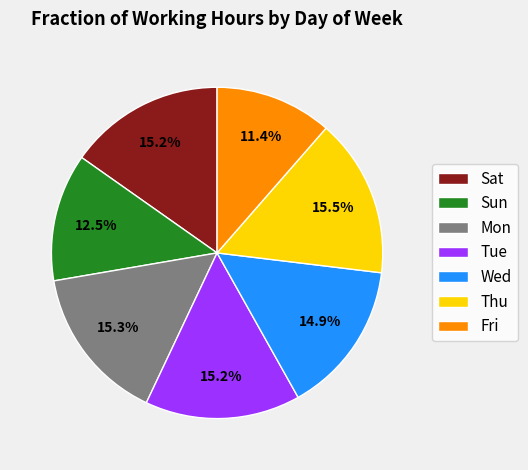

How many segments does this pie chart have?

7